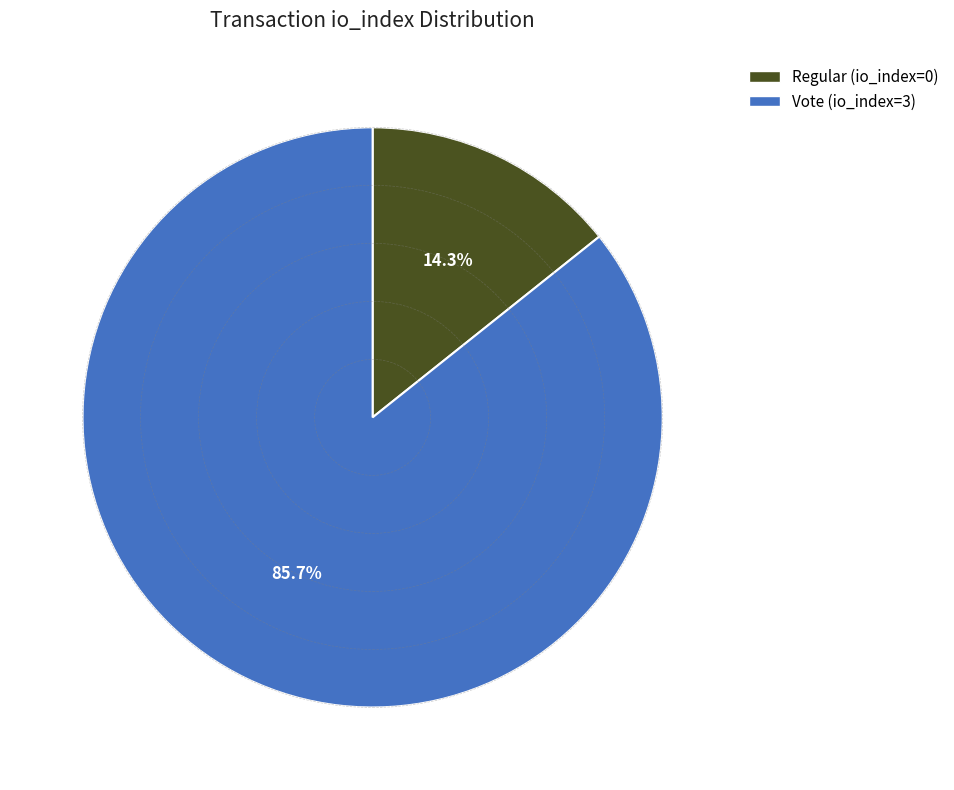

To the nearest percent, what percentage of the pie is Vote (io_index=3)?

86%